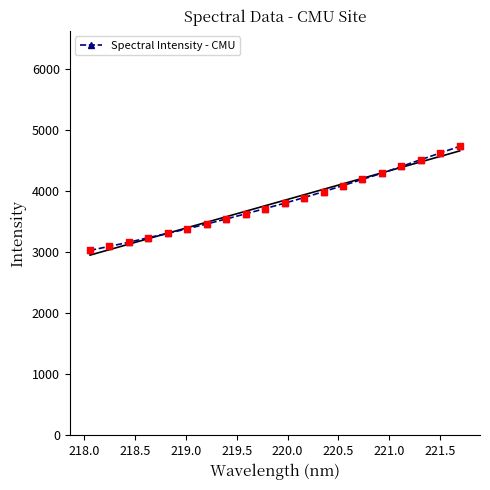

What is the value of the Spectral Intensity - CMU point at the 7th from the left?

3461.6